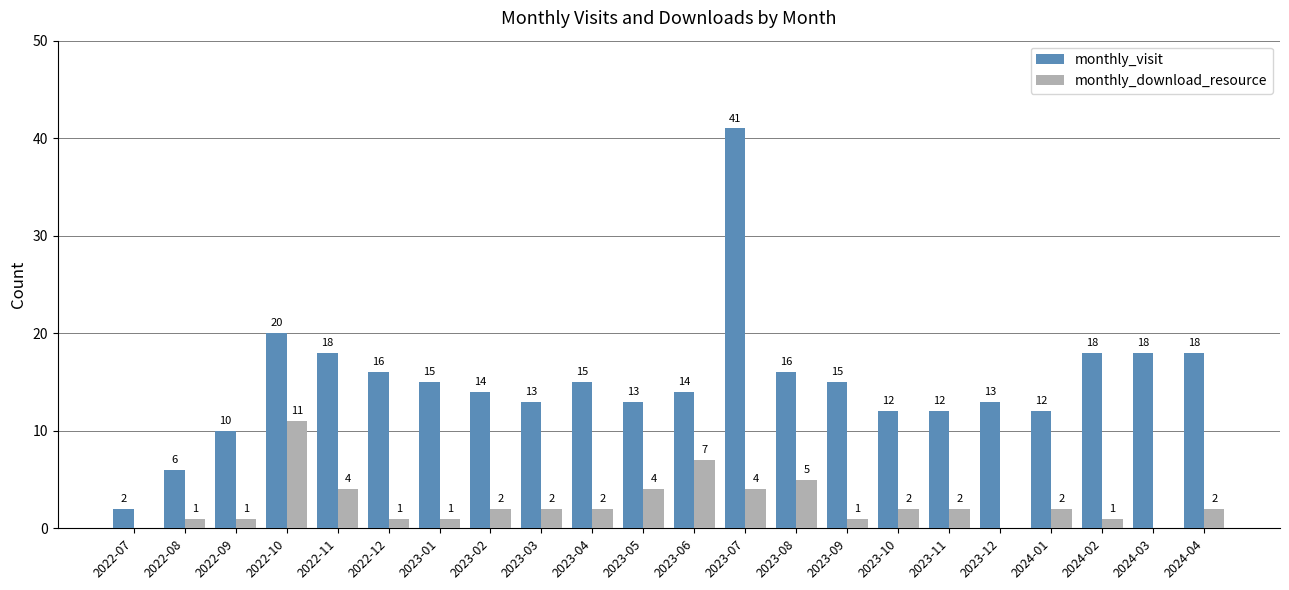

What is the sum of all monthly_visit values?

331